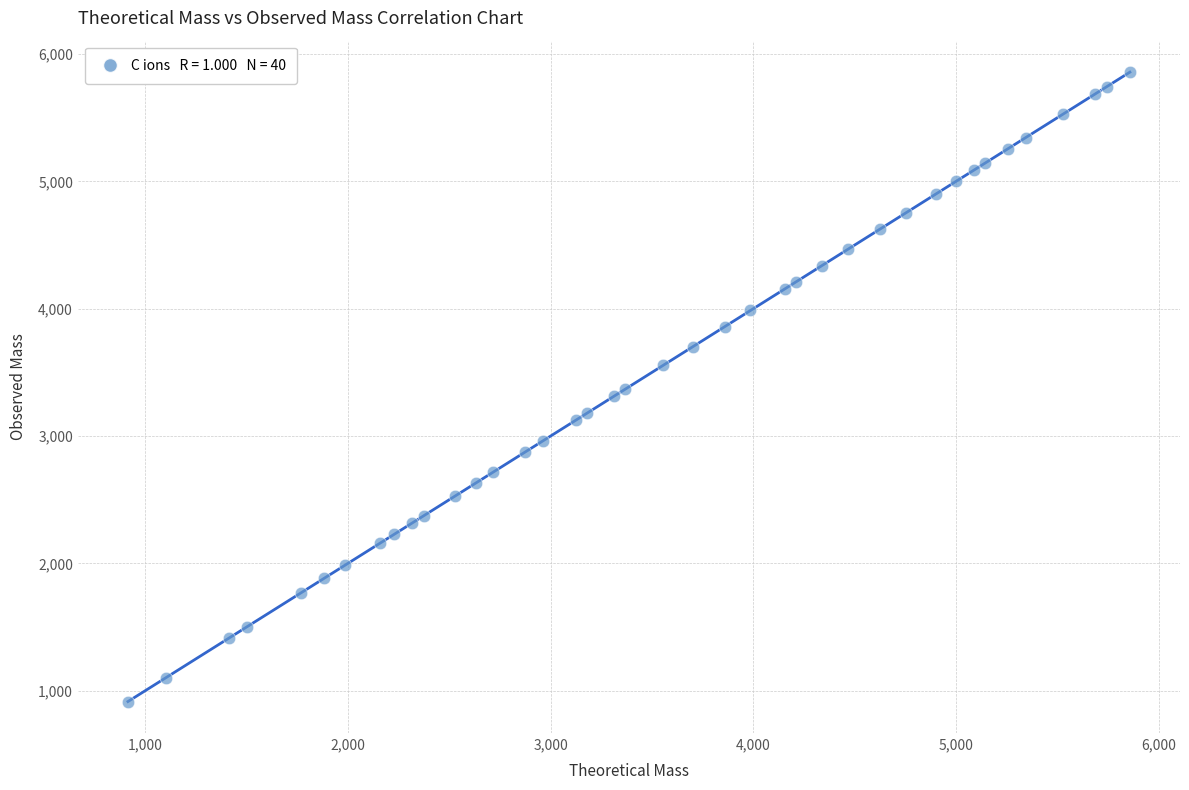

What is the range of Y values (max minus min)?

4943.4